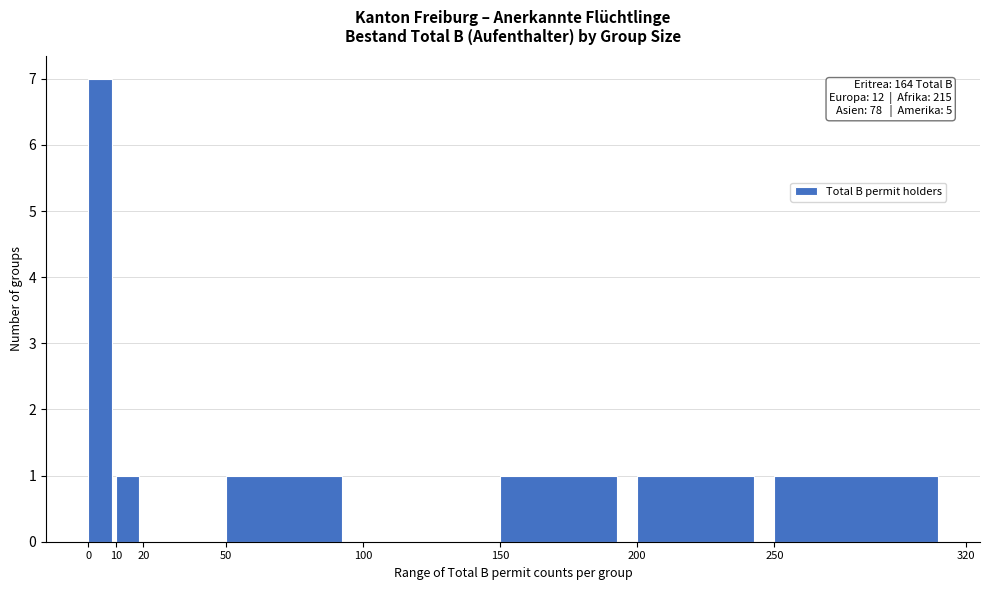

Over which range of the x-axis is the bar tallest?

0 to 10